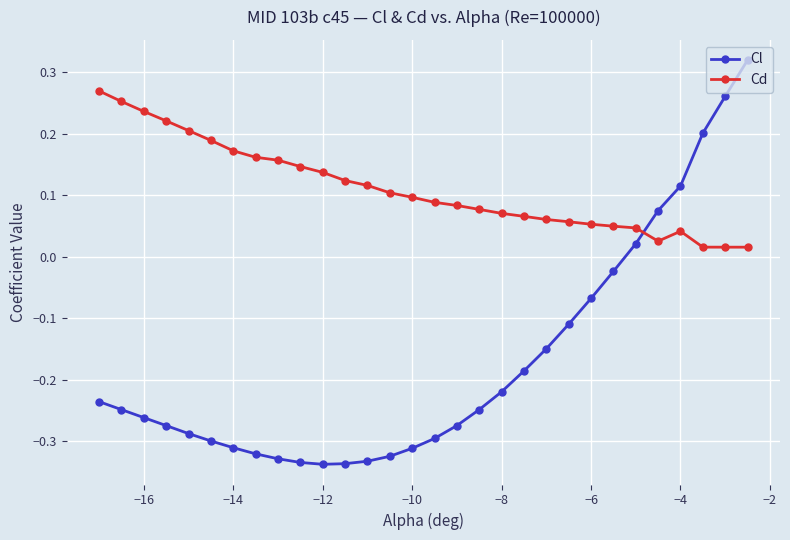

List the series in order of their overall mean, lowest first.

Cl, Cd